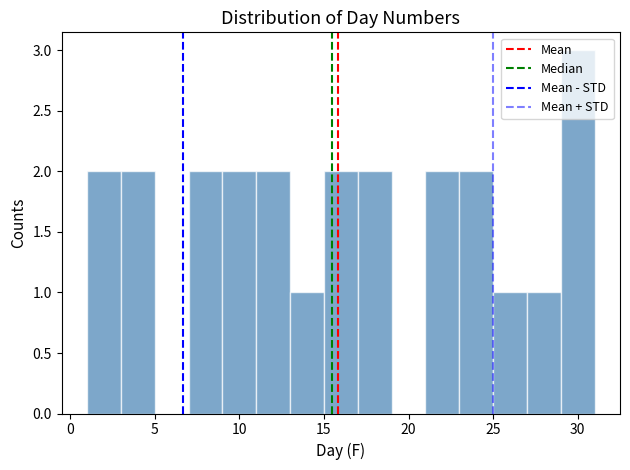

Which range on the x-axis has the tallest bar?

29 to 31